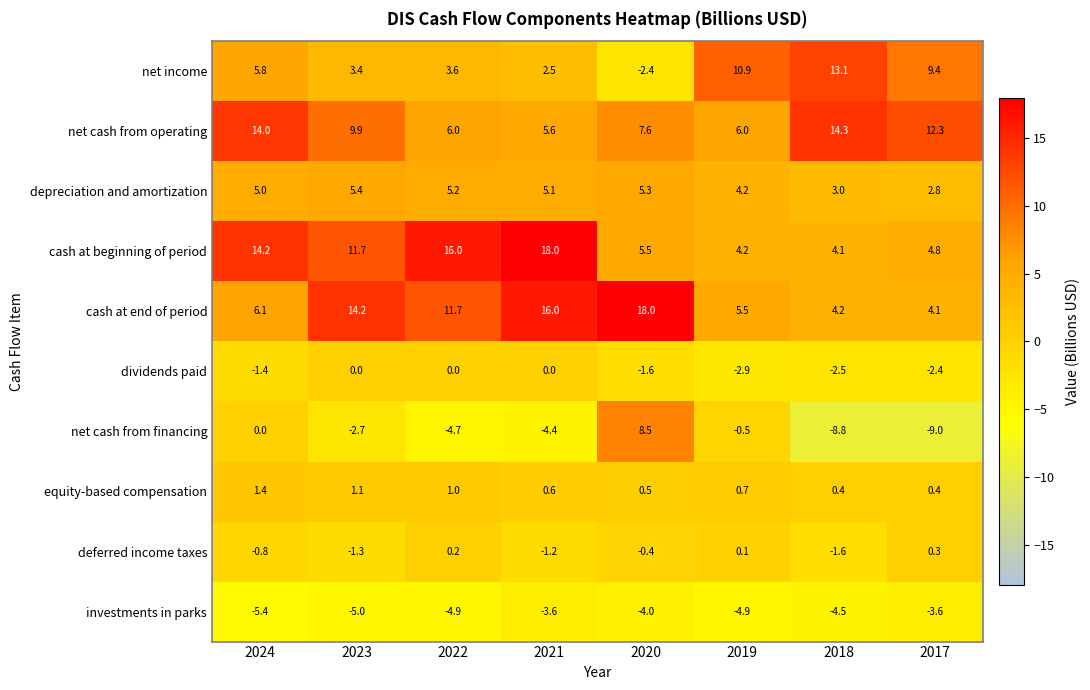

Is it true that net cash from operating equals 4.3 at 2018?

False